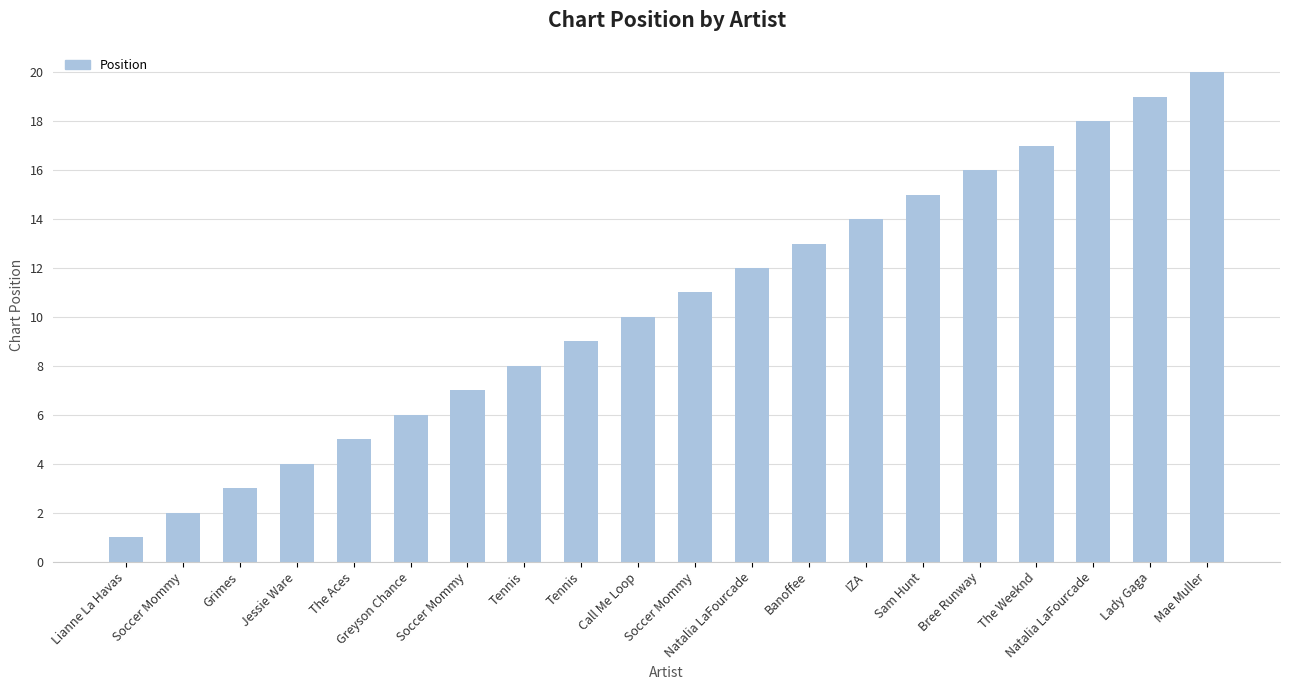

Which category has the lowest value across all series?

Lianne La Havas